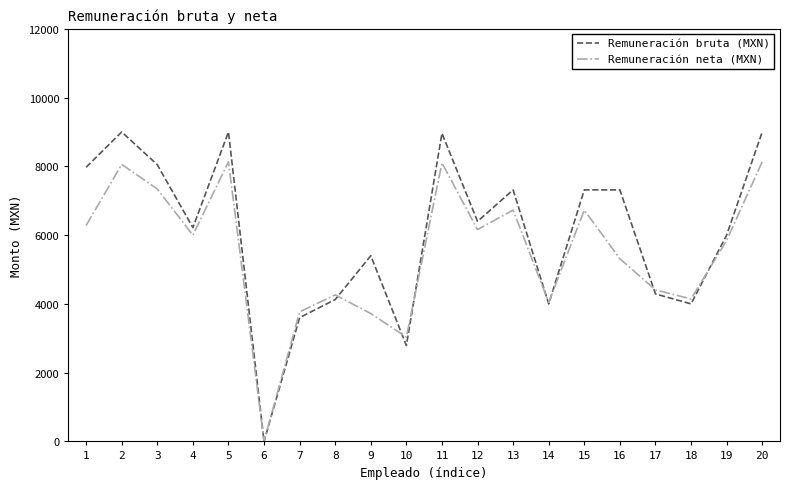

Is the value of Remuneración neta (MXN) at 1 greater than the value of Remuneración bruta (MXN) at 17?

Yes